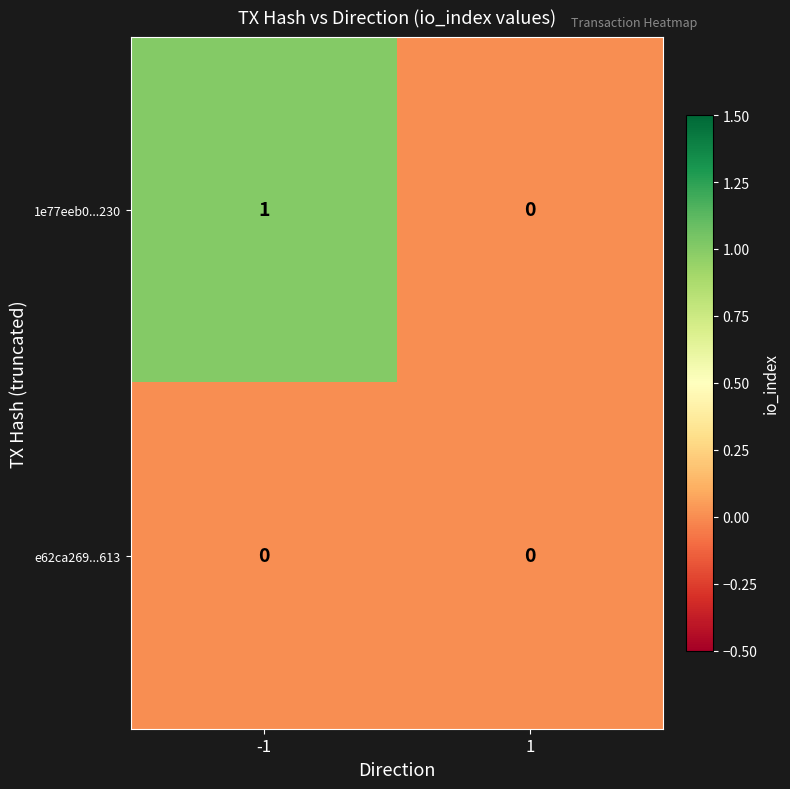

Which series changed the most between -1 and 1?

1e77eeb0...230